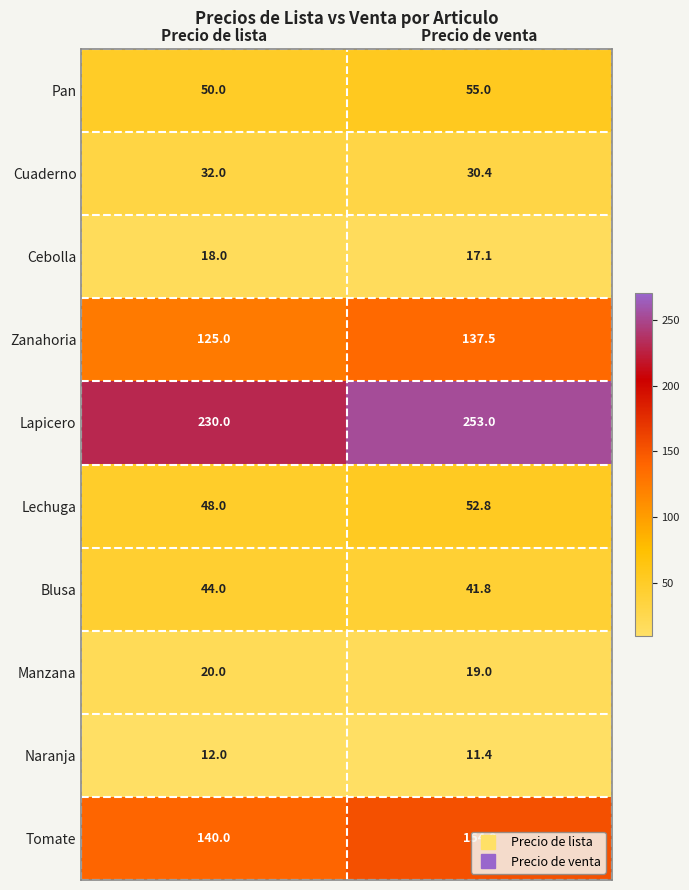

What is the difference between the Blusa values at Precio de venta and Precio de lista?

2.2